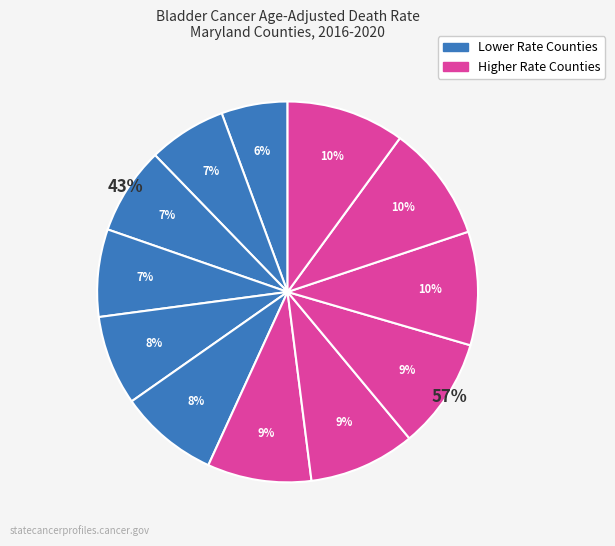

The Worcester County slice represents 19% of the pie. True or false?

False